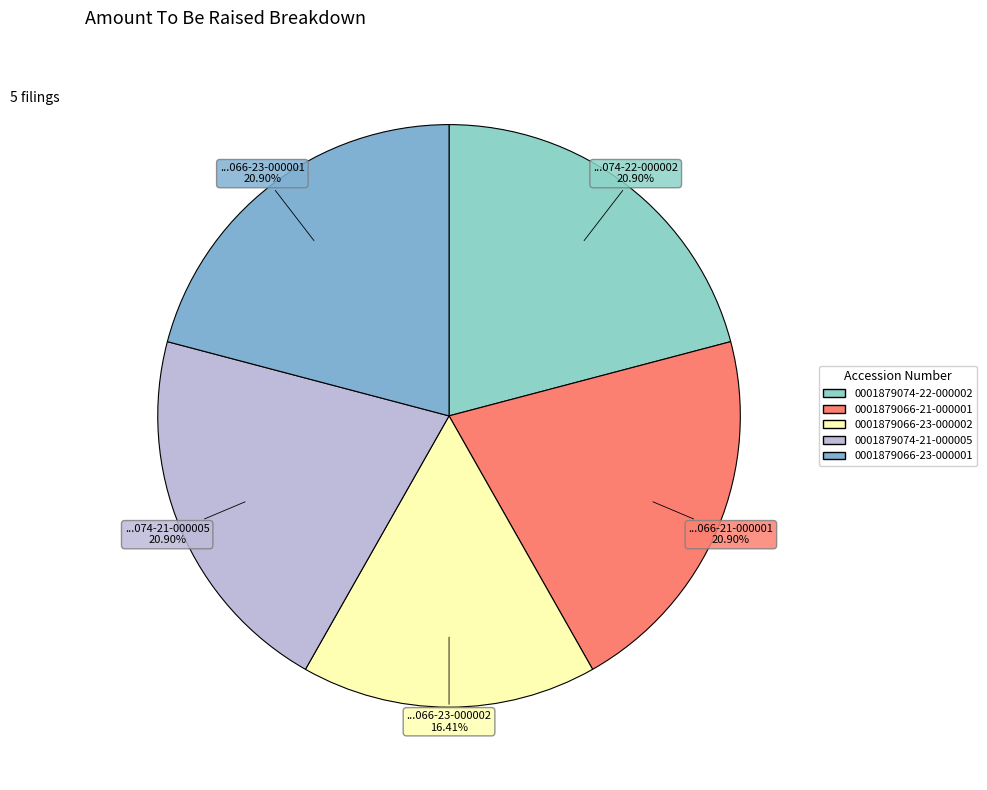

What percentage is the 0001879066-21-000001 slice, to the nearest percent?

21%